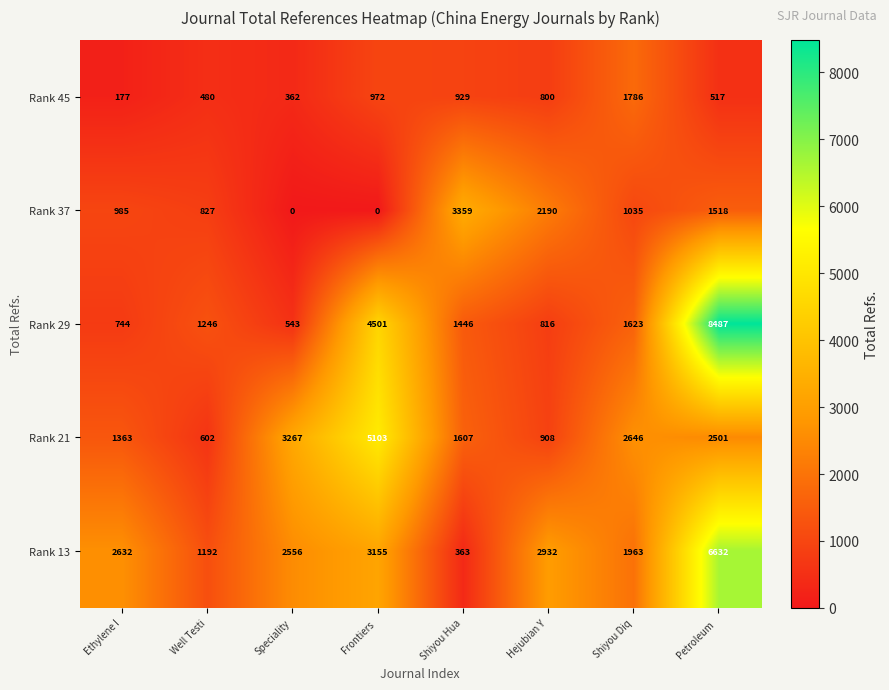

List the series in order of their peak value, highest first.

Rank 29, Rank 13, Rank 21, Rank 37, Rank 45